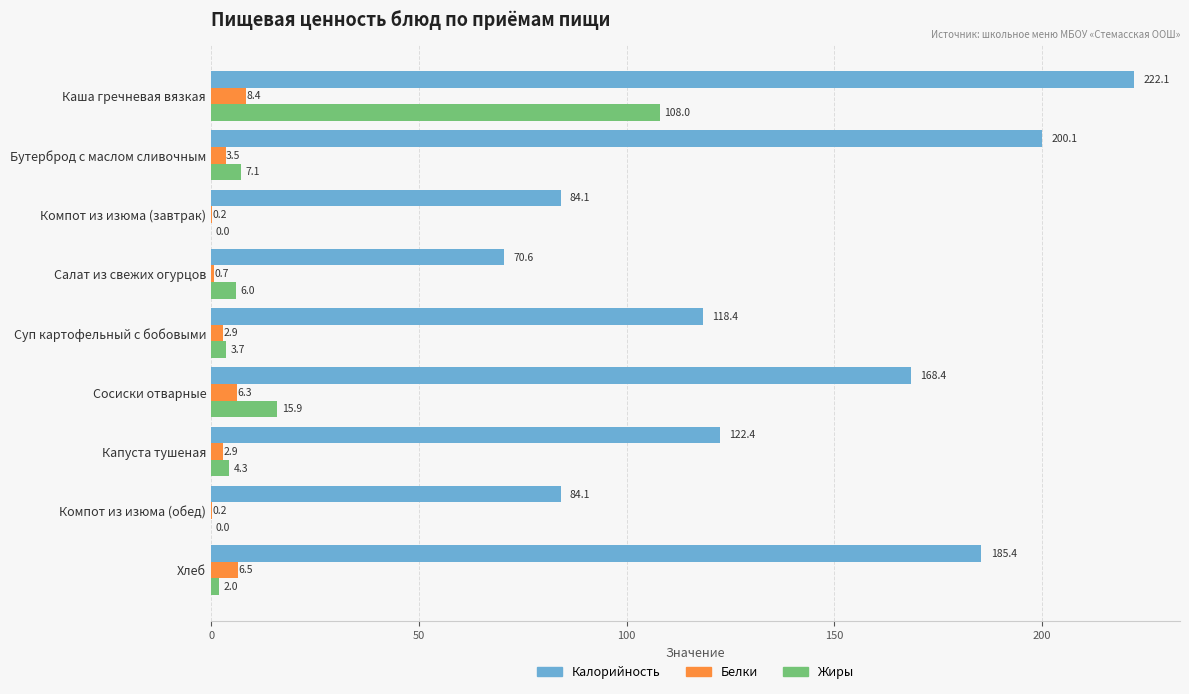

Is the value of Жиры at Компот из изюма (обед) greater than the value of Белки at Сосиски отварные?

No